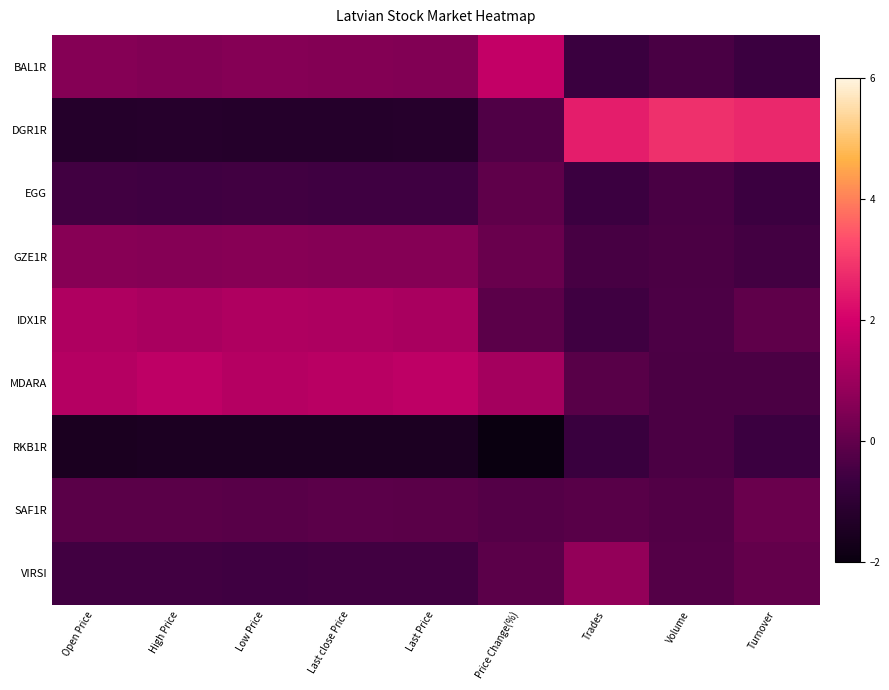

What is the difference between the highest and lowest values at Price Change(%)?

3.8